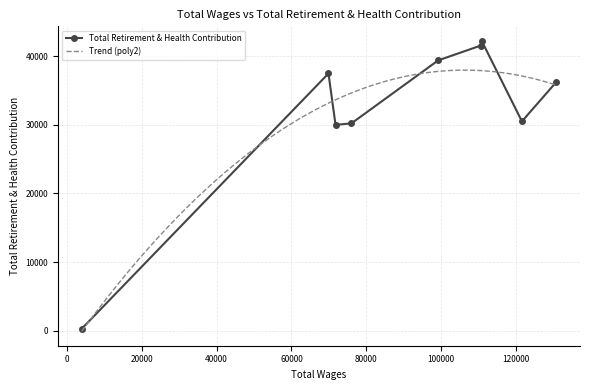

How many interior local peaks does the Total Retirement & Health Contribution series have?

2